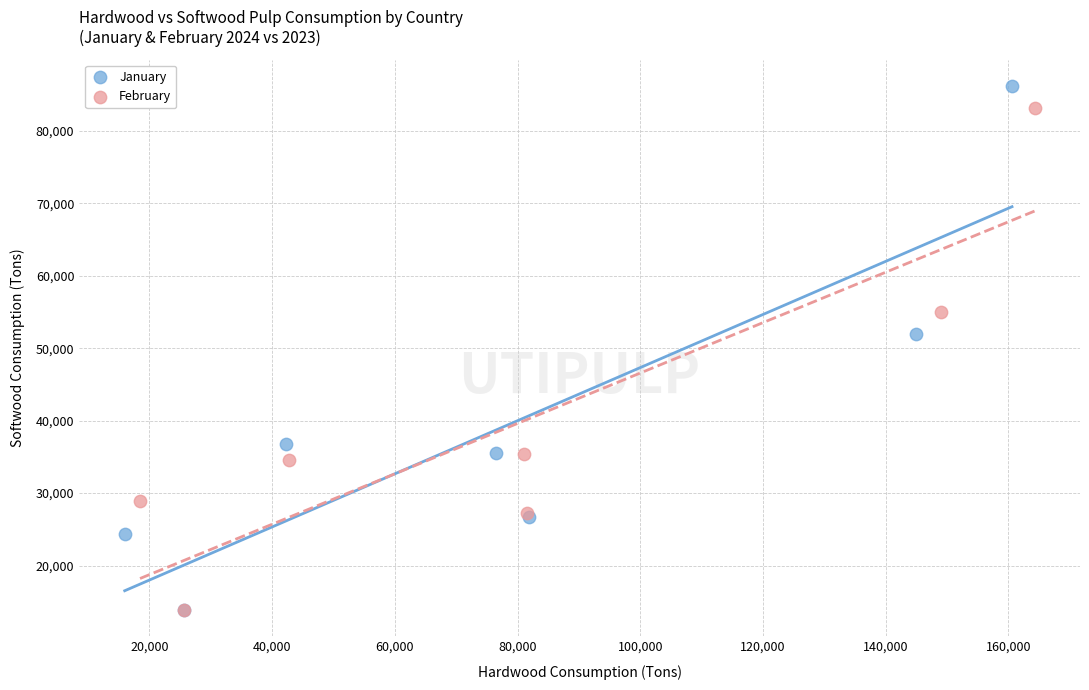

Which series has the largest Y range (max minus min)?

January